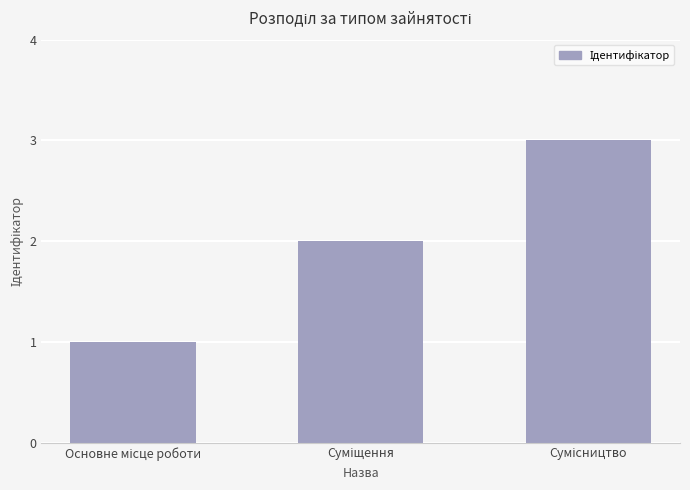

Reading left to right, list all the values displayed in this chart.

1	2	3